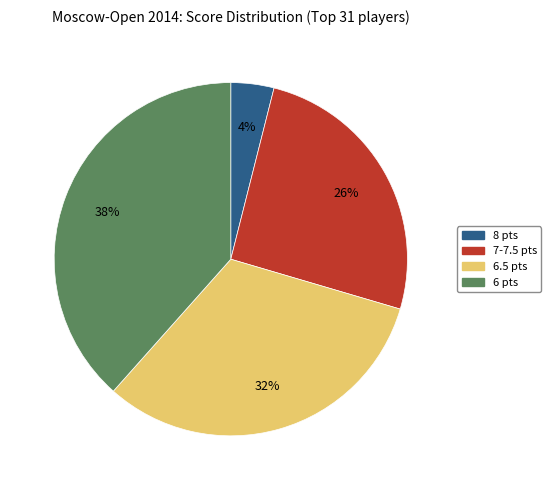

To the nearest percent, what is the difference between the largest and smallest slice percentages?

34%